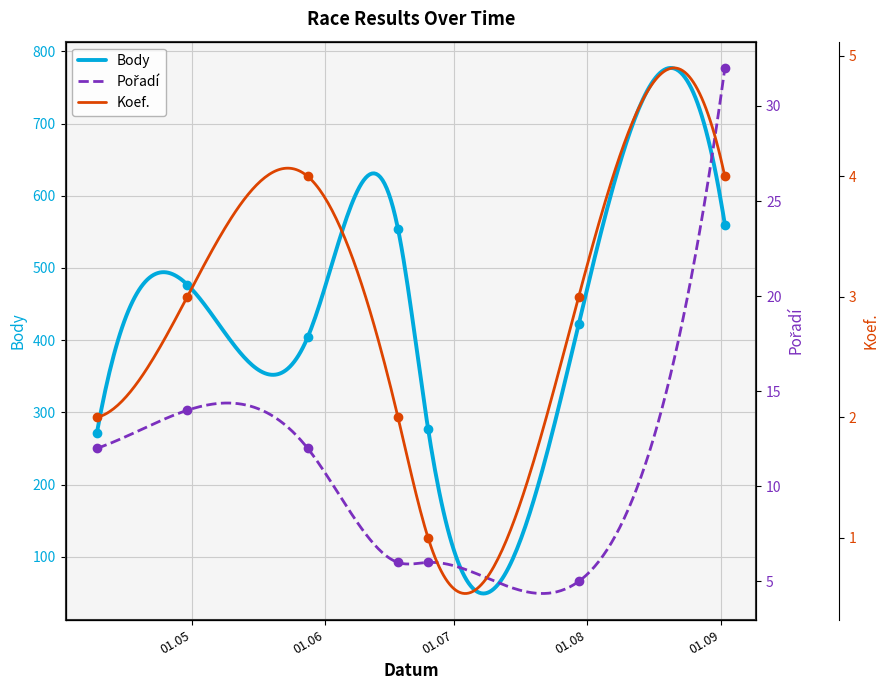

What is the sum of all Body values?

130214.3